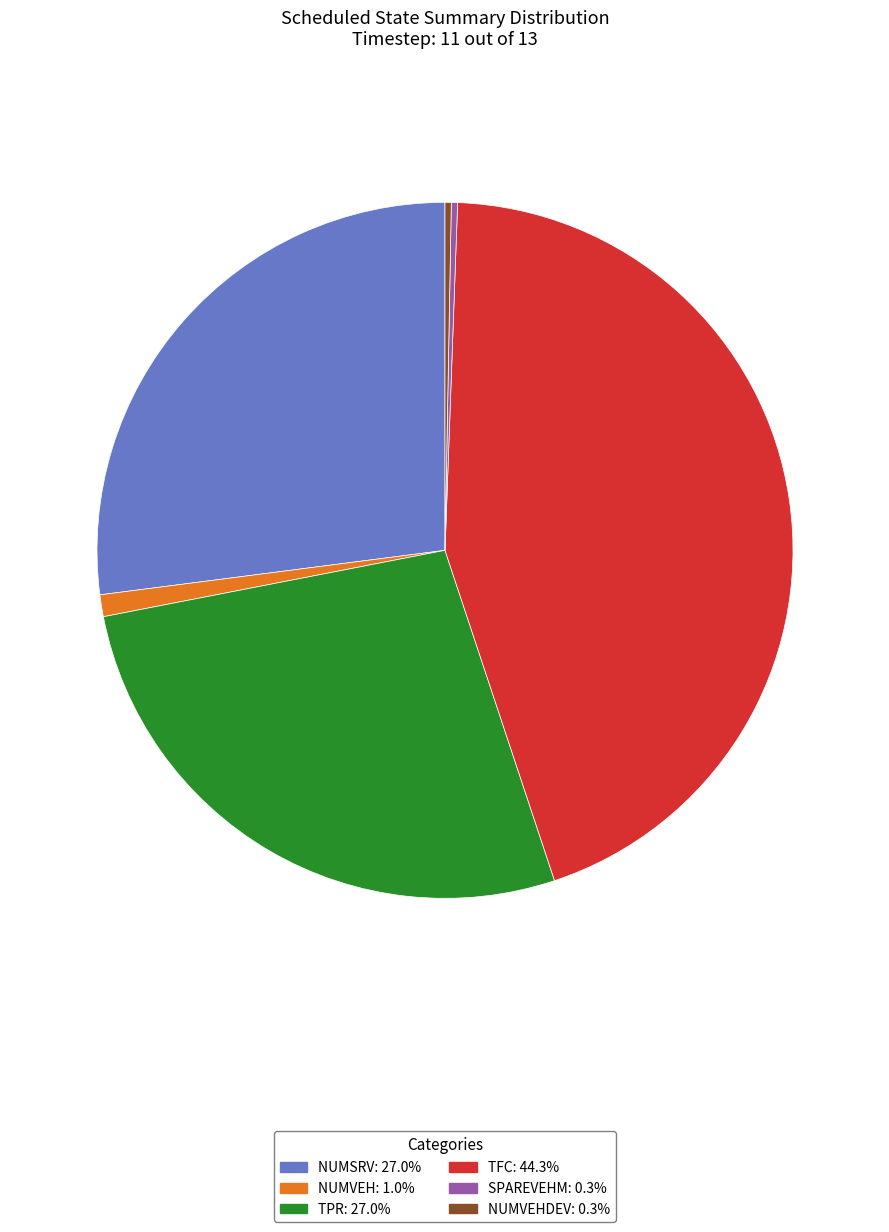

Is there a majority slice in this chart?

No